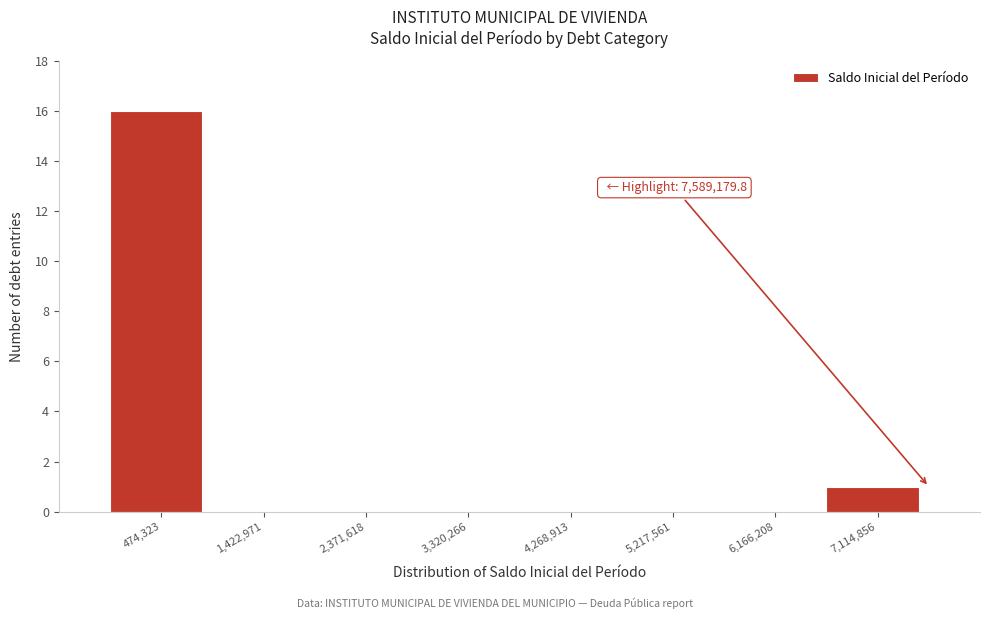

Which range on the x-axis has the tallest bar?

0 to 900000